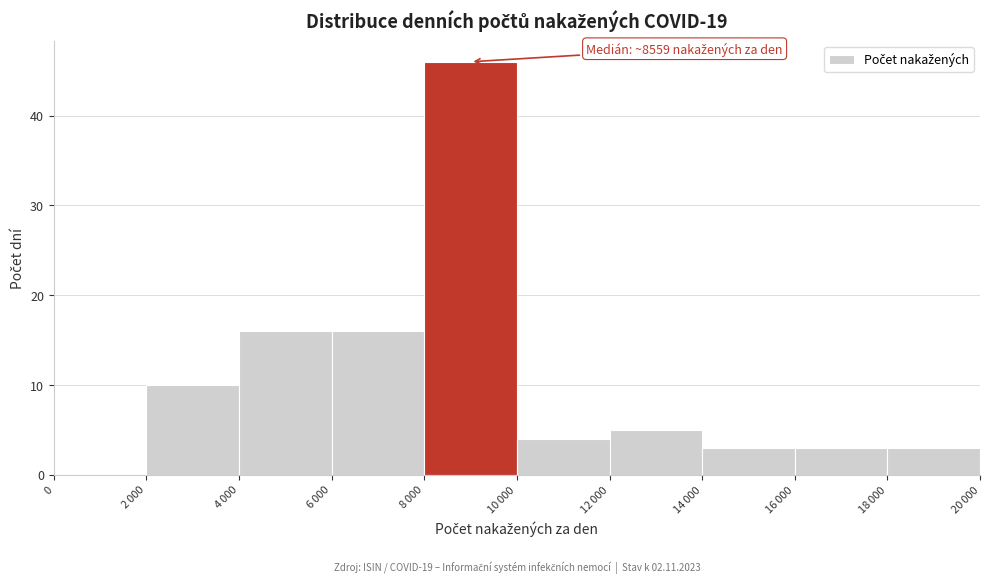

What is the sum of all values?

106